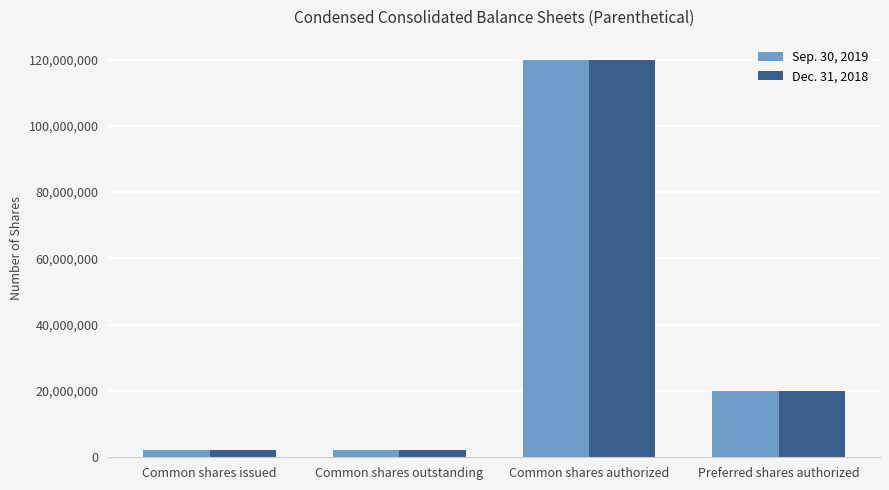

What is the label of the 4th bar from the left?

Preferred shares authorized